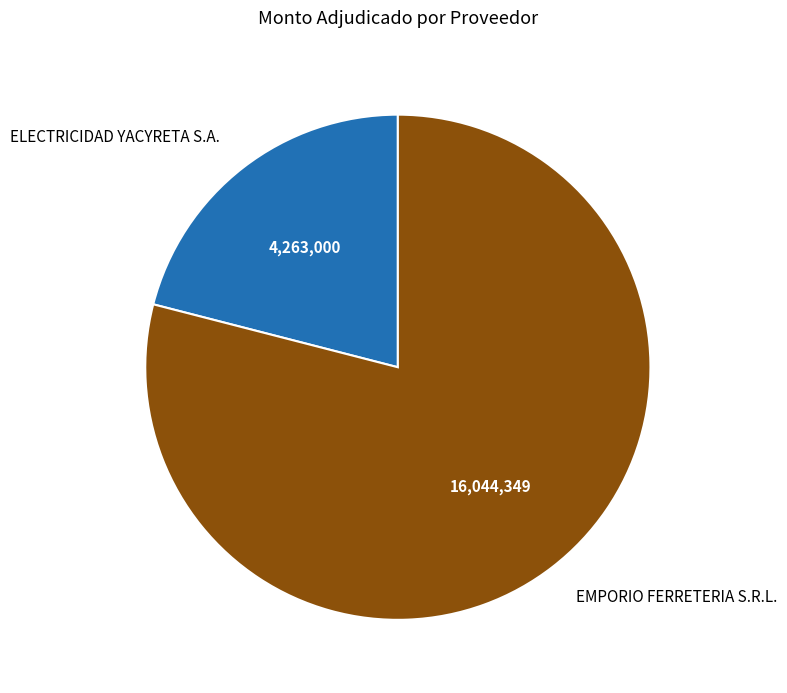

Approximately how many times larger is the value at EMPORIO FERRETERIA S.R.L. compared to ELECTRICIDAD YACYRETA S.A.?

3.8